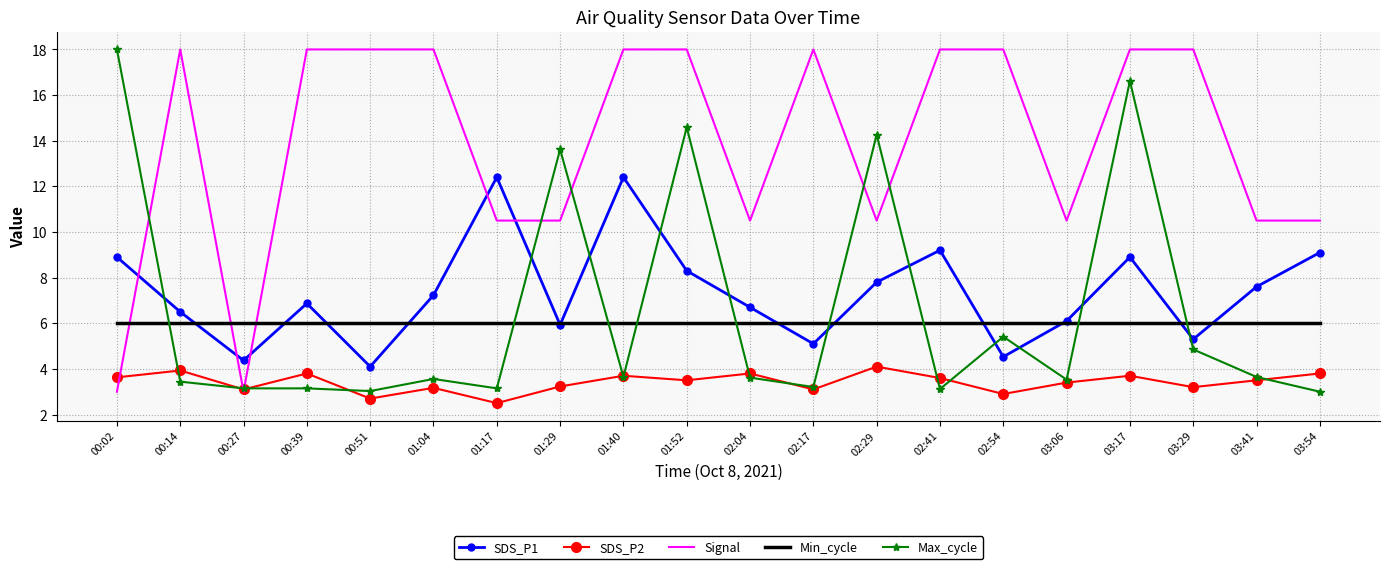

True or false: SDS_P2 and SDS_P1 cross at least once.

False